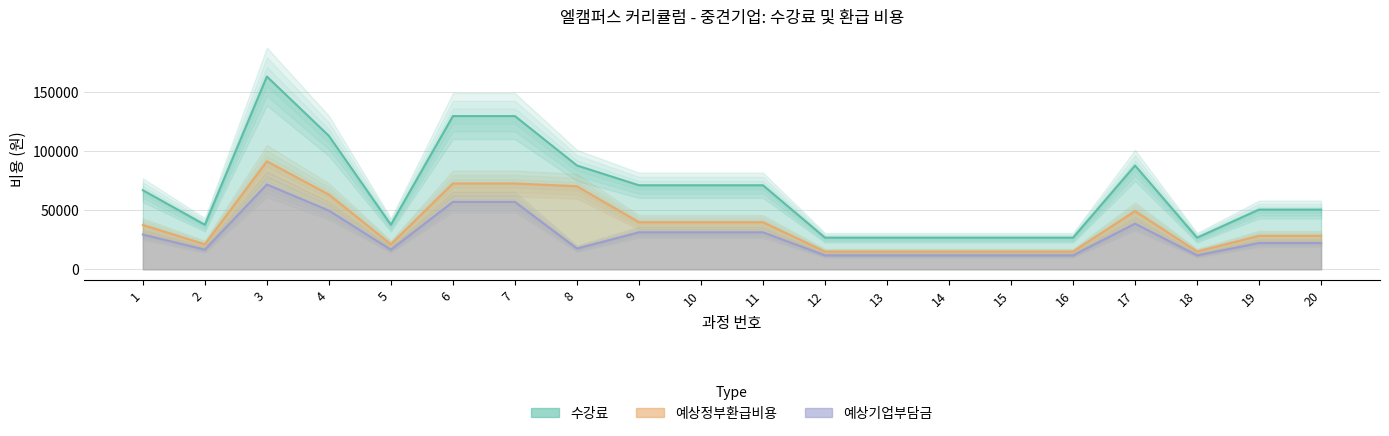

What is the value of the 수강료 point at the 17th from the left?

87780